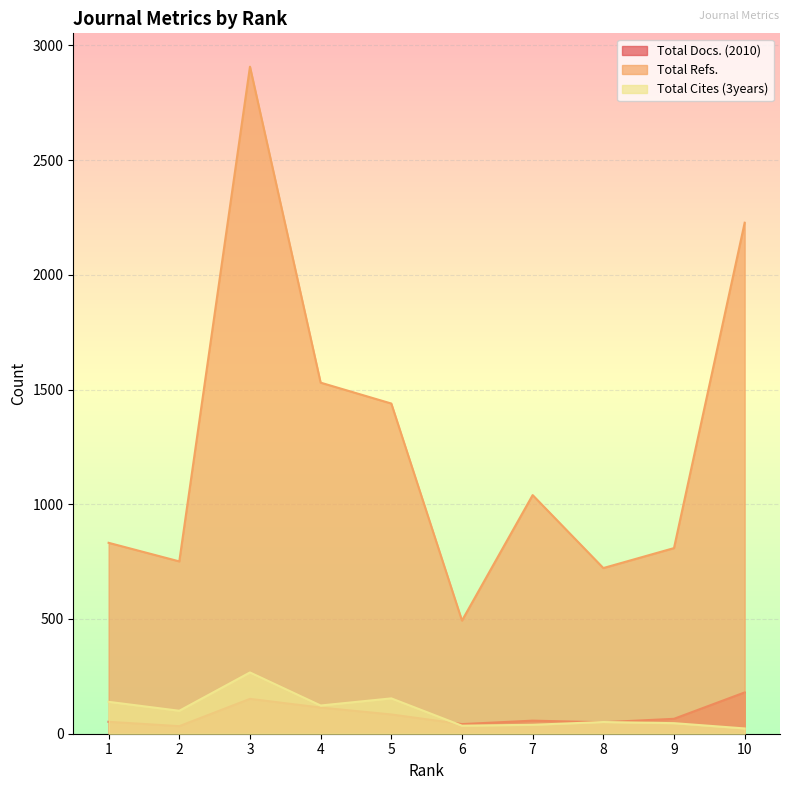

How many values in the Total Docs. (2010) series exceed 65?

4